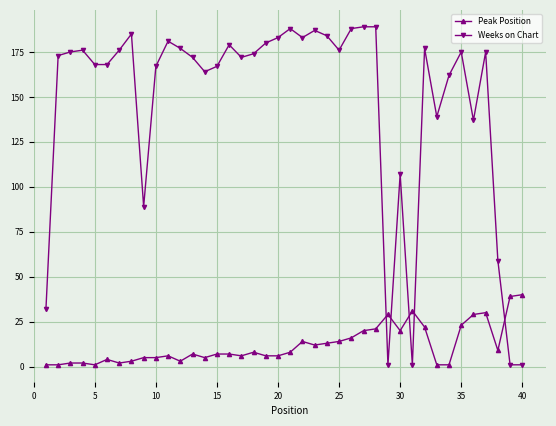

Which series has the widest spread of values?

Weeks on Chart